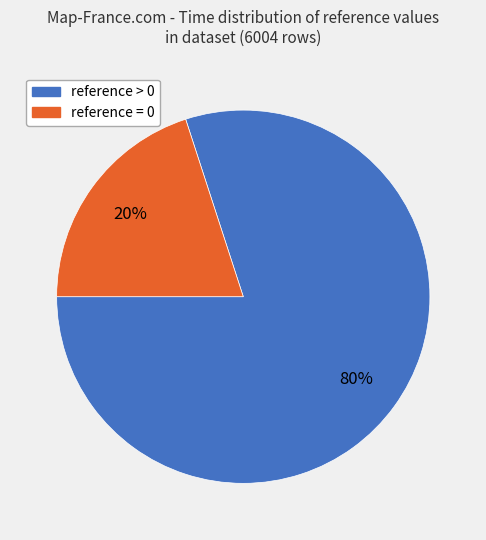

Is there a majority slice in this chart?

Yes